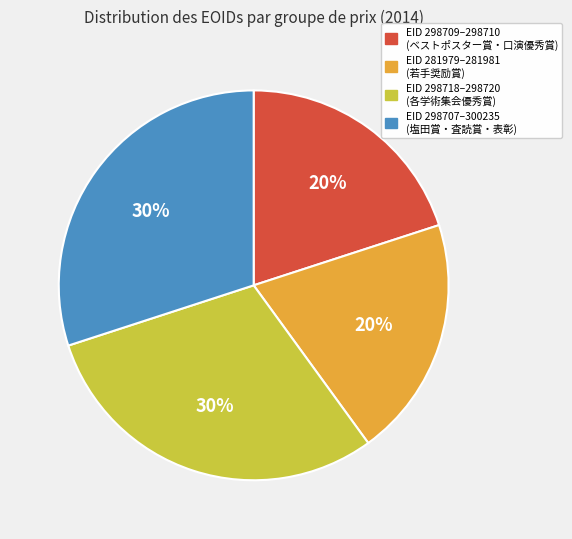

Is there any slice that represents more than half of the pie?

No